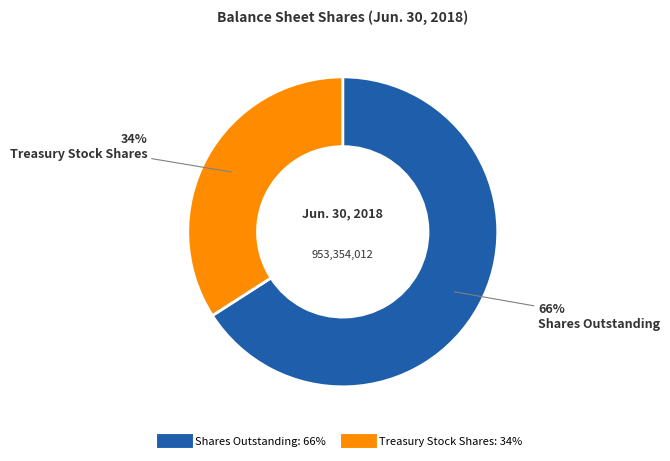

To the nearest percent, what is the average slice percentage?

50%